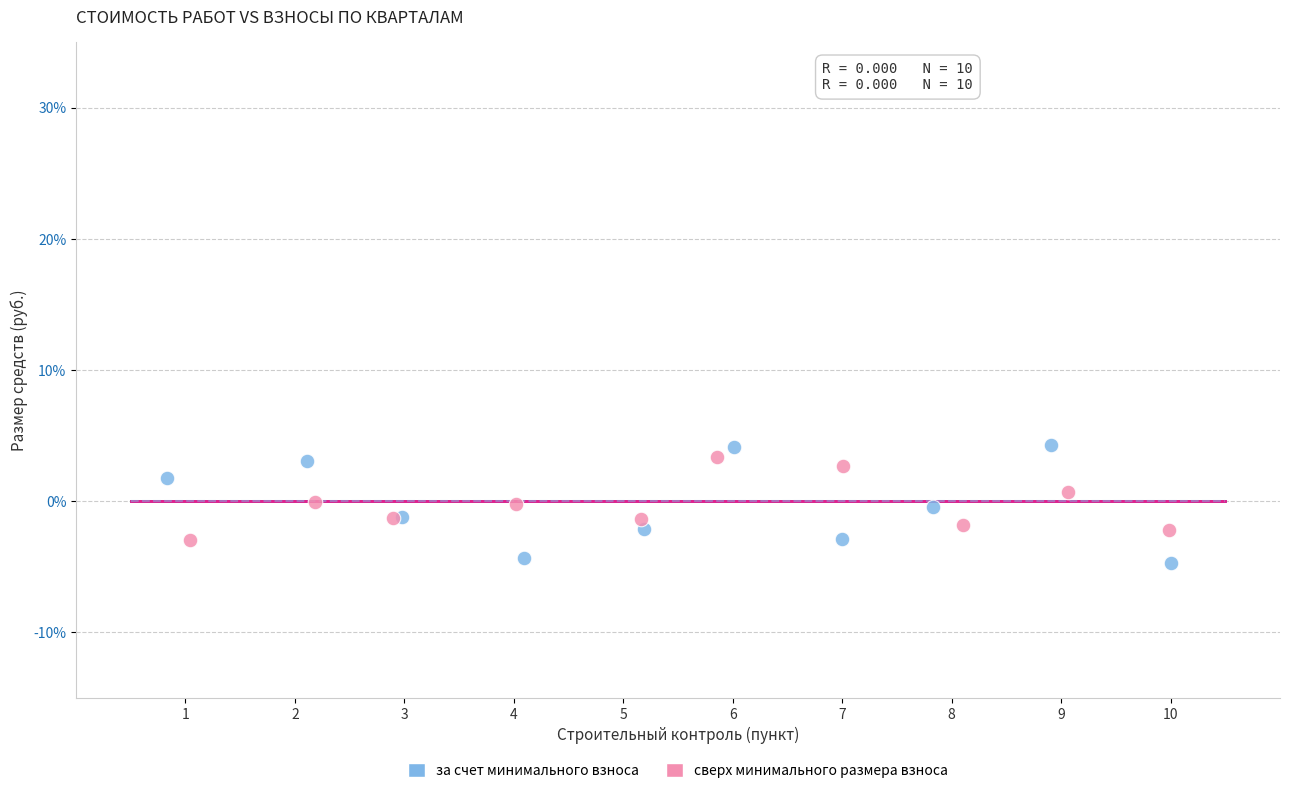

Which series has the widest spread of Y values?

за счет минимального взноса